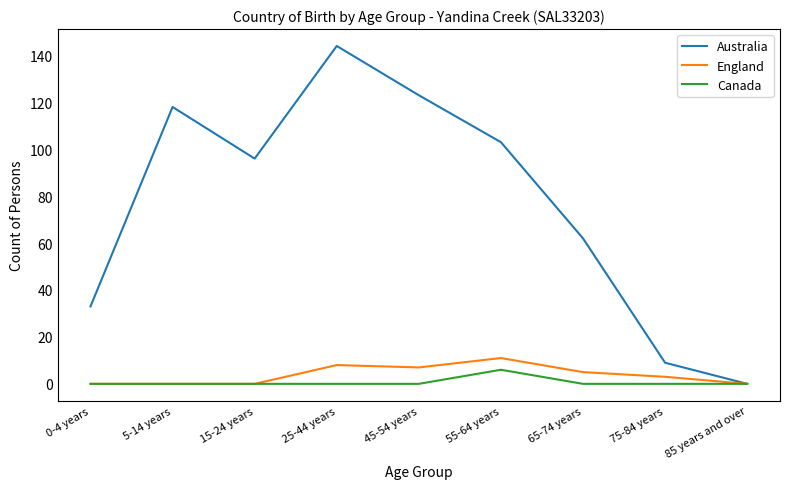

What is the greatest value displayed?

144